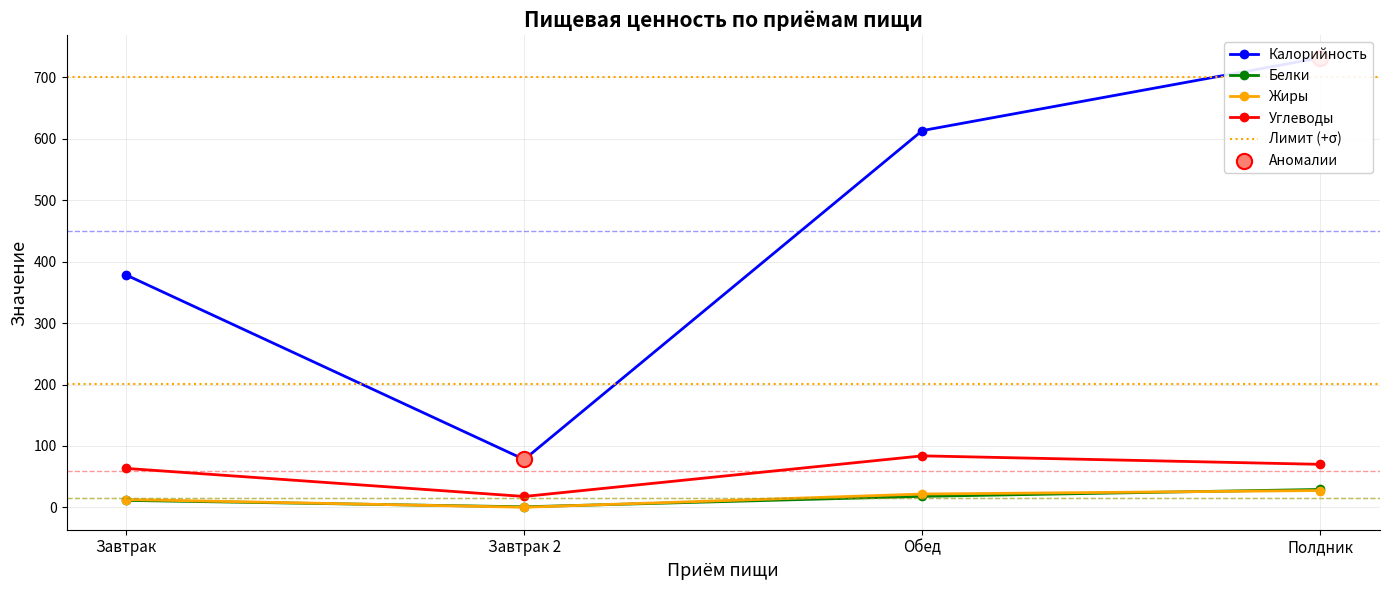

What are all the series names shown in the legend?

Калорийность, Белки, Жиры, Углеводы